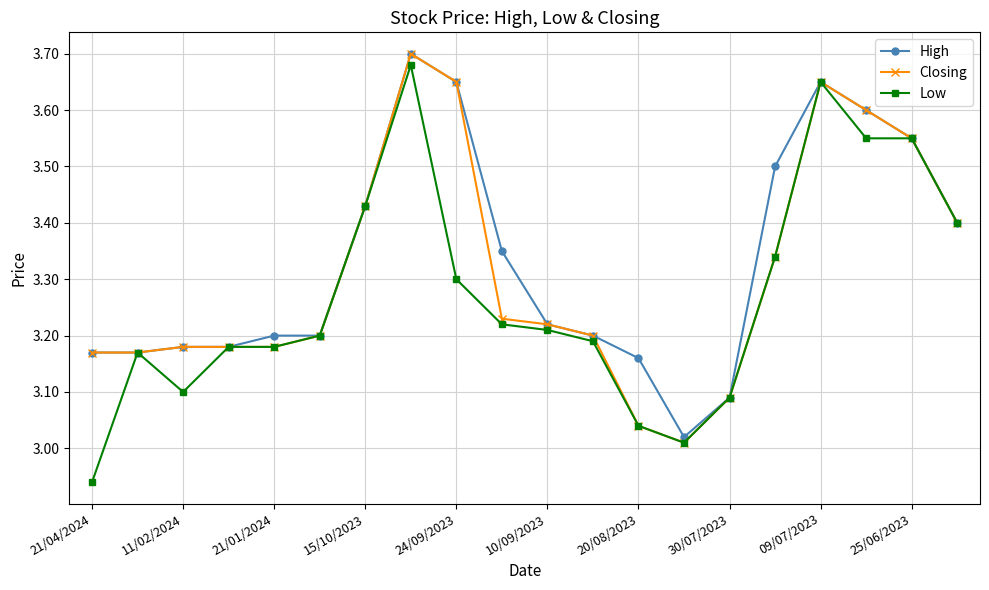

At how many categories does at least one series exceed 3?

20